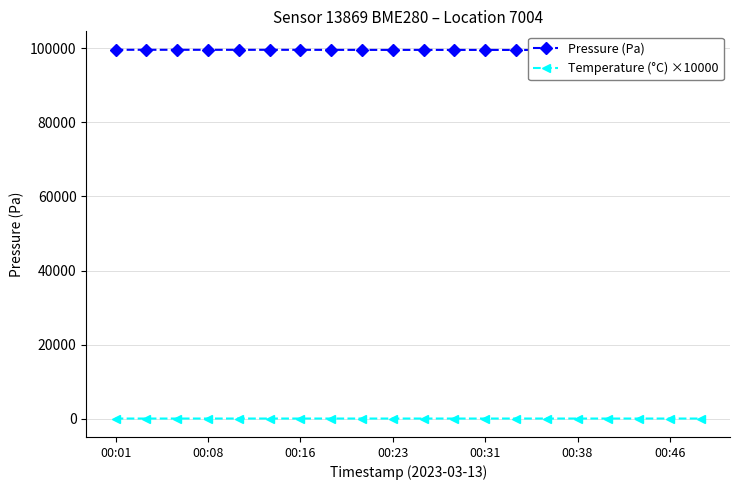

How many data points in Pressure (Pa) are less than 99611?

10